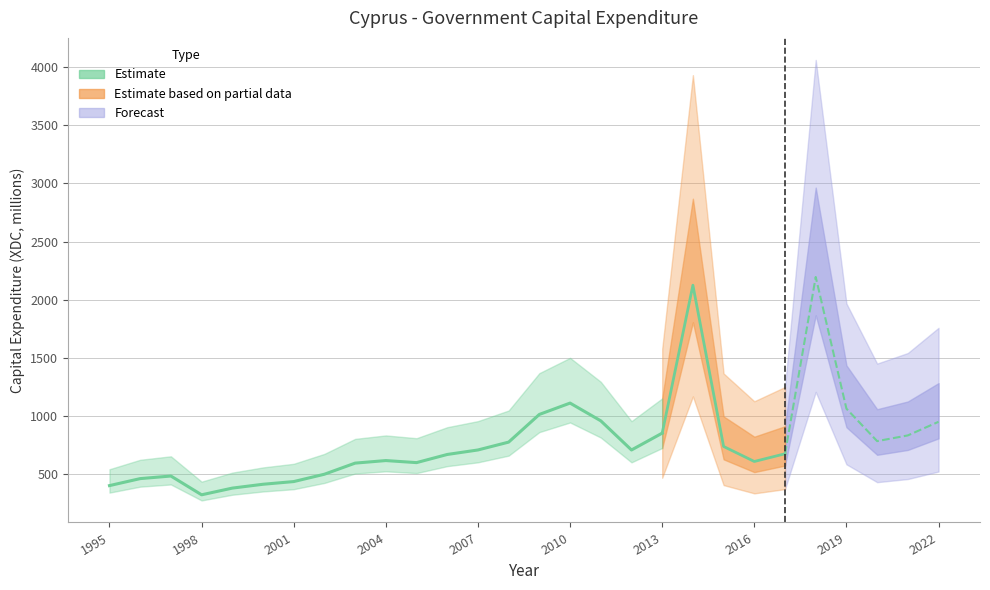

Reading left to right, what are all the values shown in this chart?

1995=401.9	1996=462.1	1997=484.3	1998=322.8	1999=380.4	2000=413.5	2001=436.6	2002=499.8	2003=595.3	2004=617.3	2005=599.6	2006=669.7	2007=708.4	2008=776.0	2009=1014.1	2010=1111.5	2011=959.0	2012=708.2	2013=853.1	2014=2125.2	2015=738.5	2016=609.3	2017=675.7	2018=2196.0	2019=1063.7	2020=784.4	2021=833.6	2022=950.6